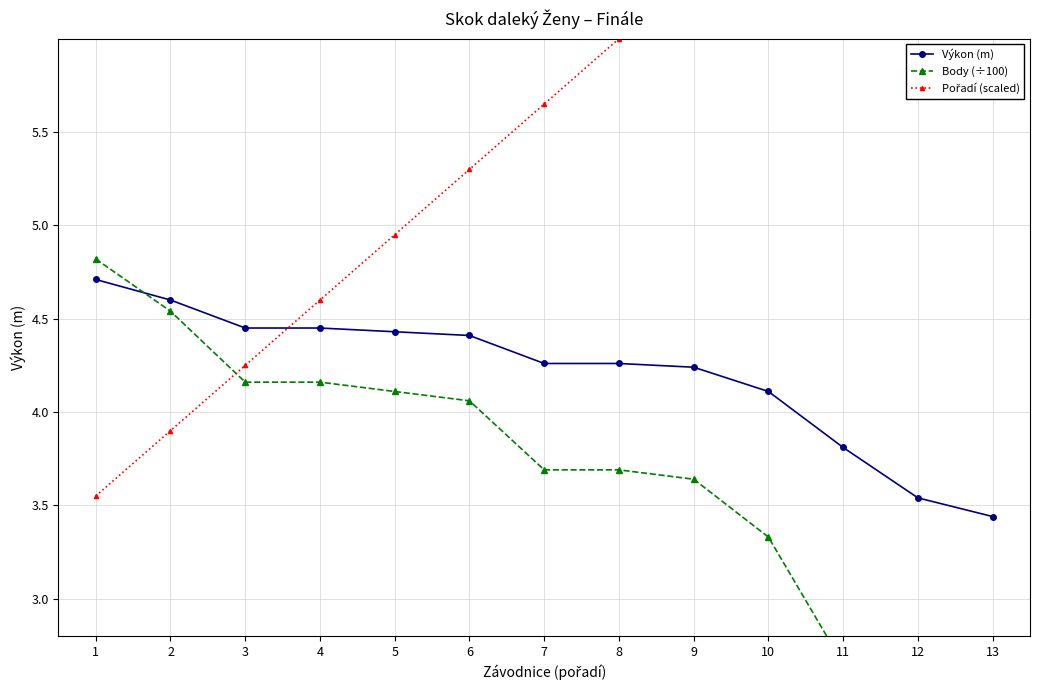

Which label corresponds to the smallest value in the chart?

13